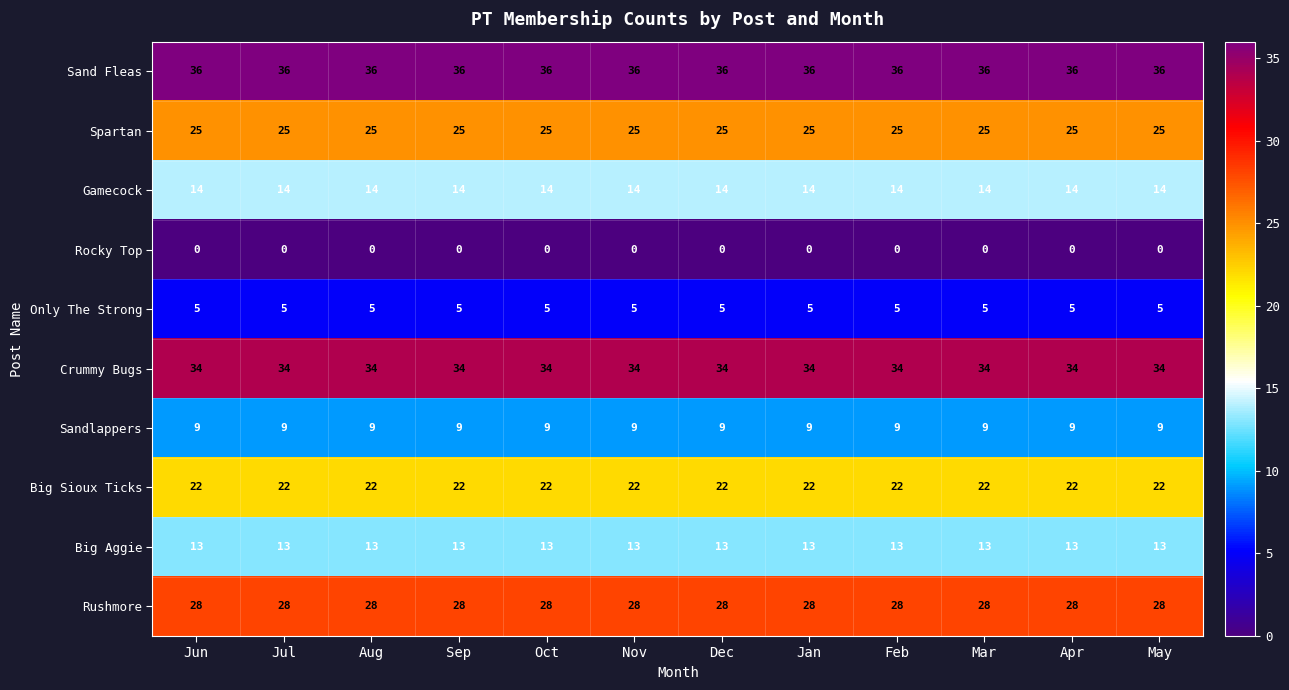

Which series has the largest total across all categories?

Sand Fleas